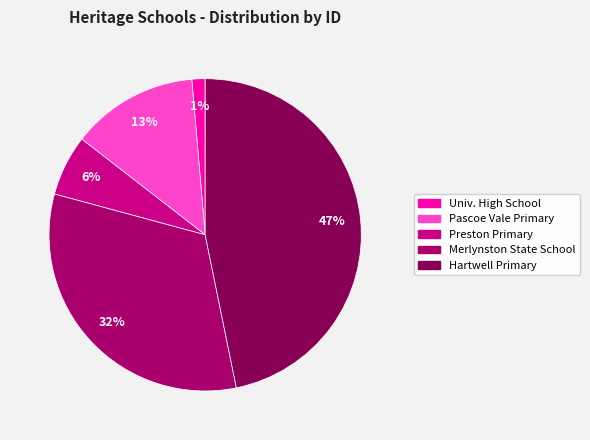

Does any single category account for the majority?

No